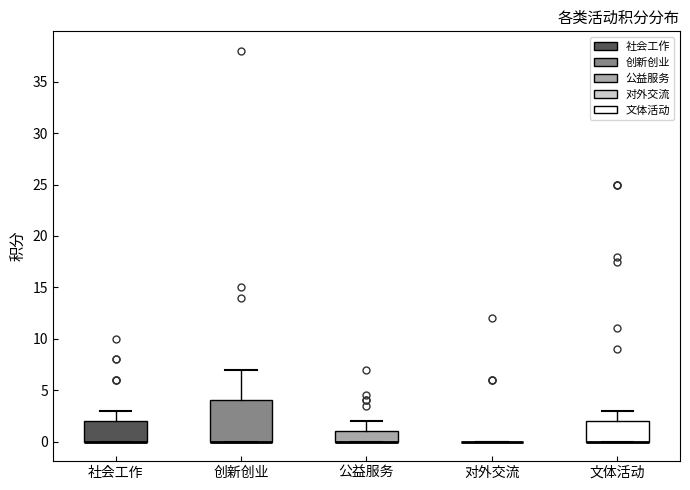

Which box is the tallest, from its lower edge to its upper edge?

创新创业